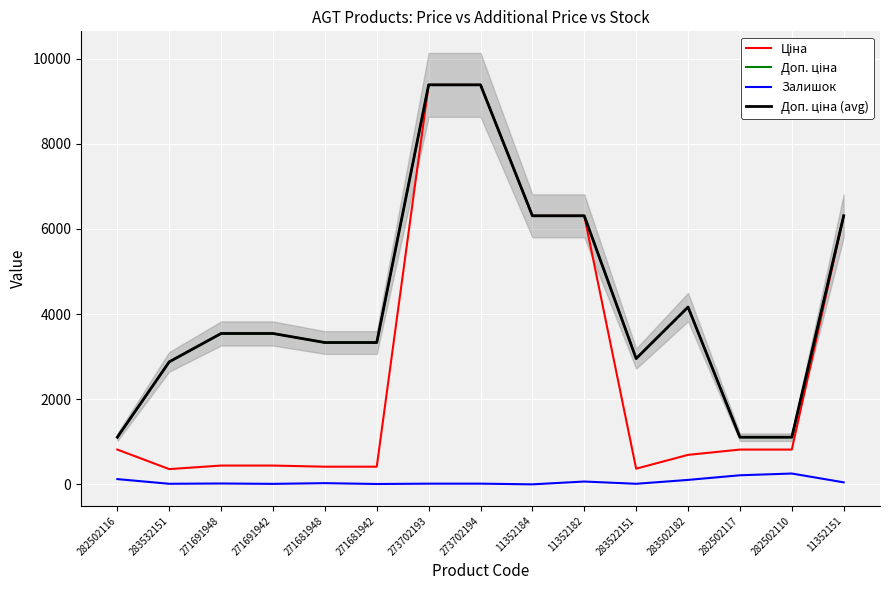

True or false: Доп. ціна and Доп. ціна (avg) intersect in this chart.

False